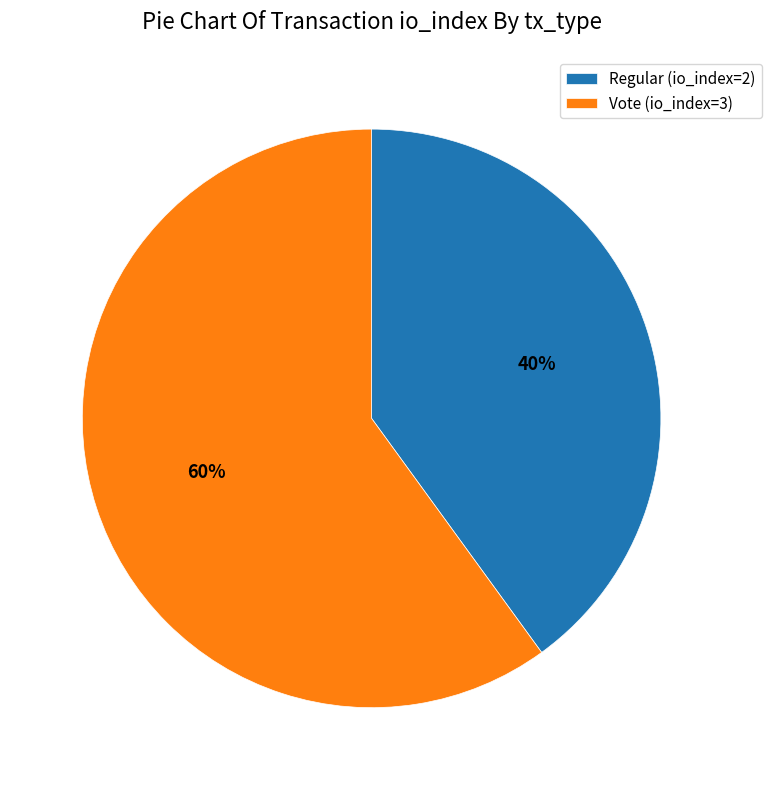

Does any single category account for the majority?

Yes